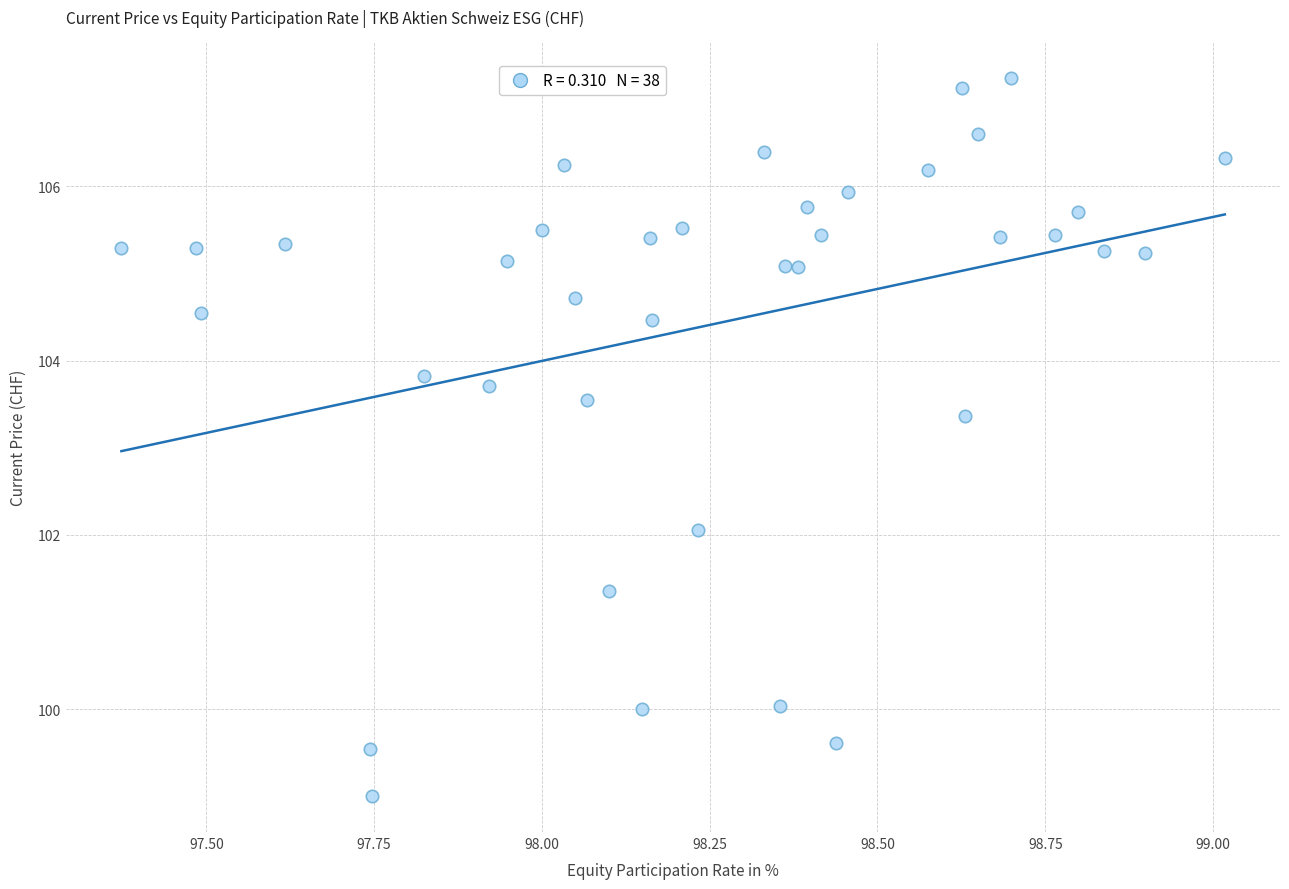

What Y value in the scatter plot is closest to 103?

103.4